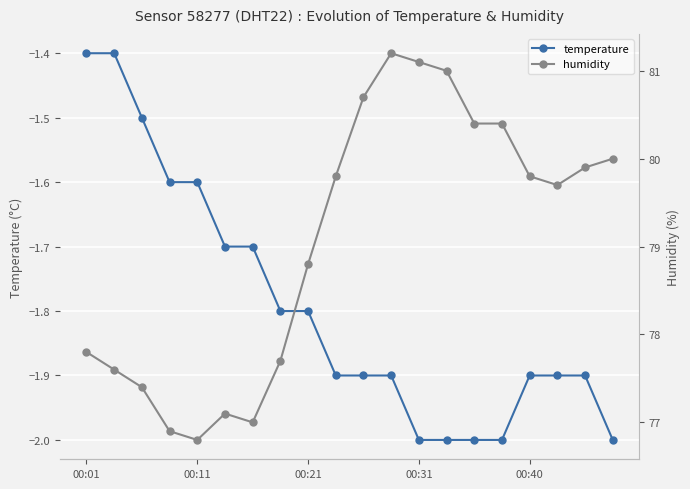

How many distinct data groups are displayed?

2